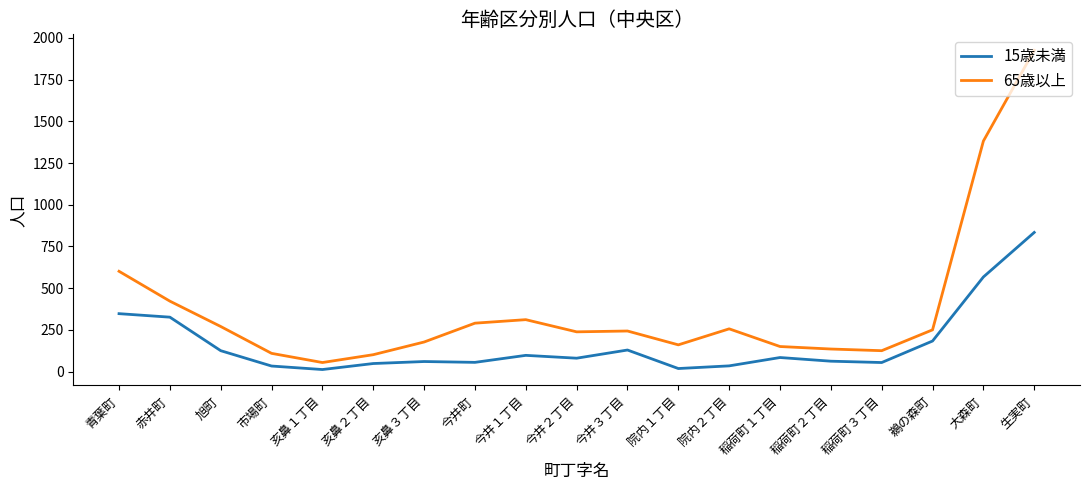

How many values in the 15歳未満 series are below 80?

9